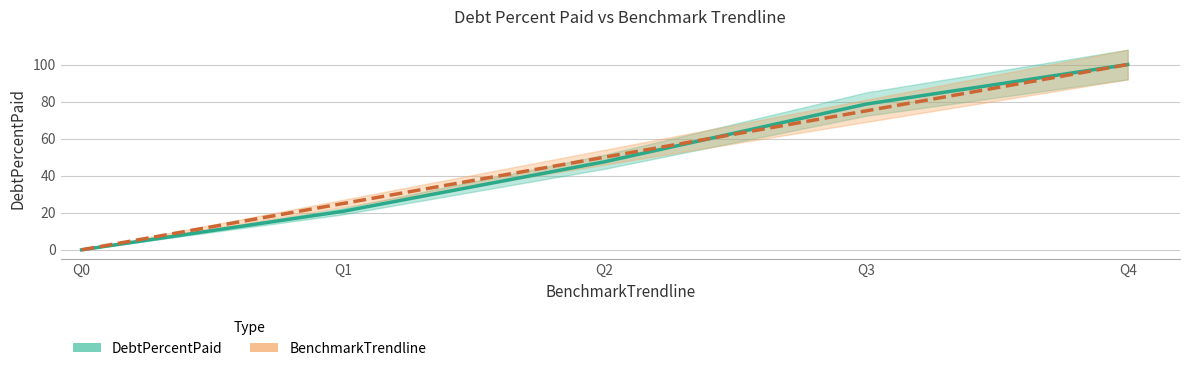

What is the sum of all BenchmarkTrendline values?

250.0